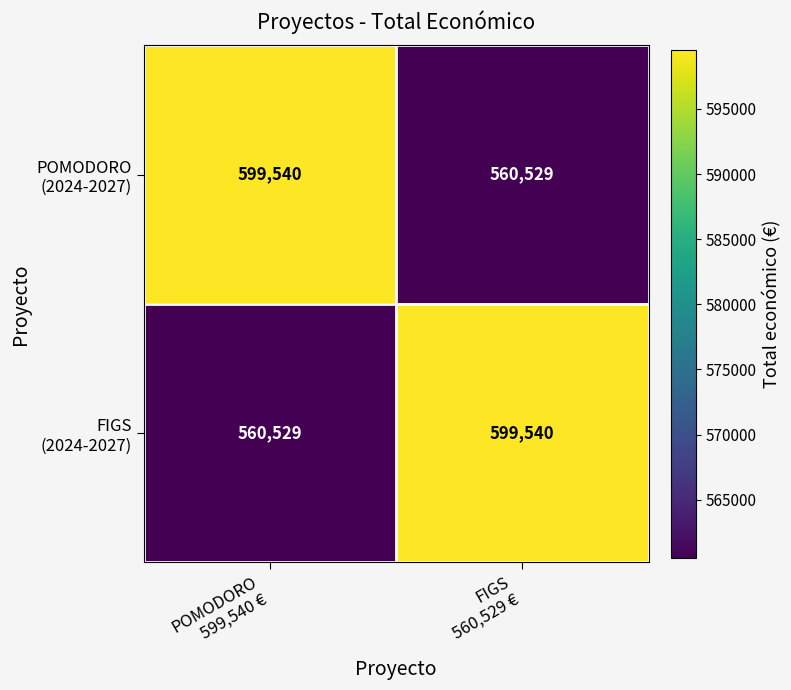

What is the smallest value displayed?

560529